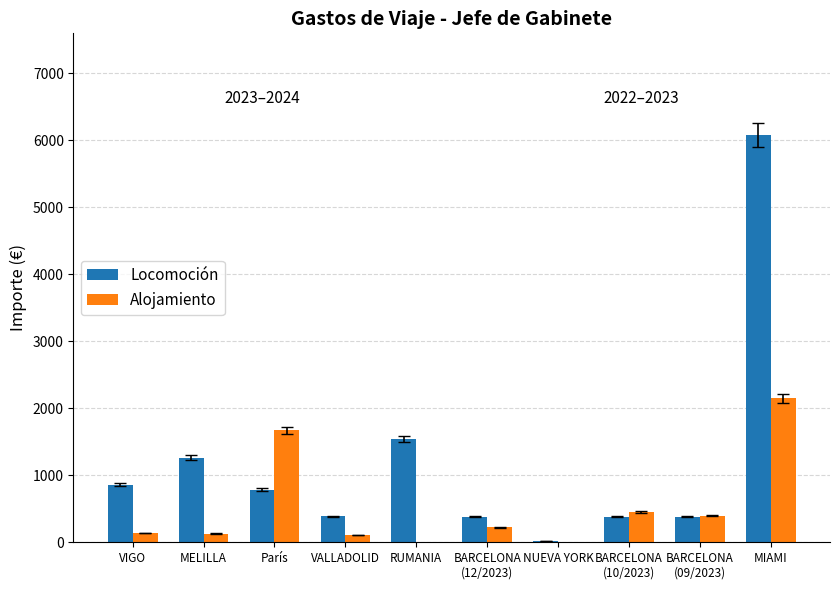

Is it true that Alojamiento equals 448.0 at BARCELONA
(10/2023)?

True